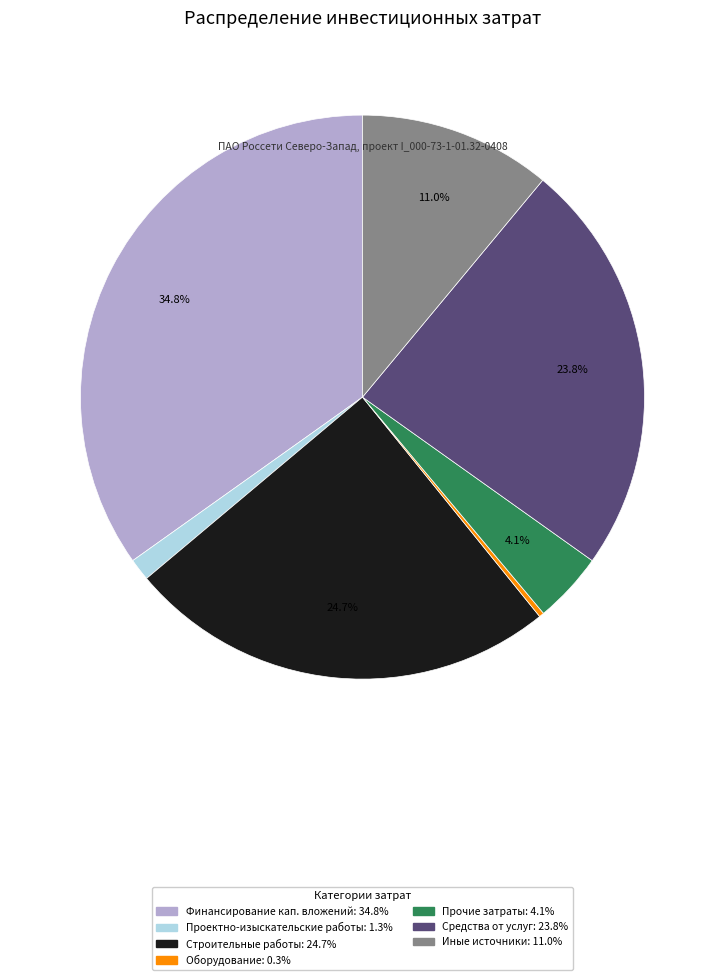

How many slices are in this pie chart?

7